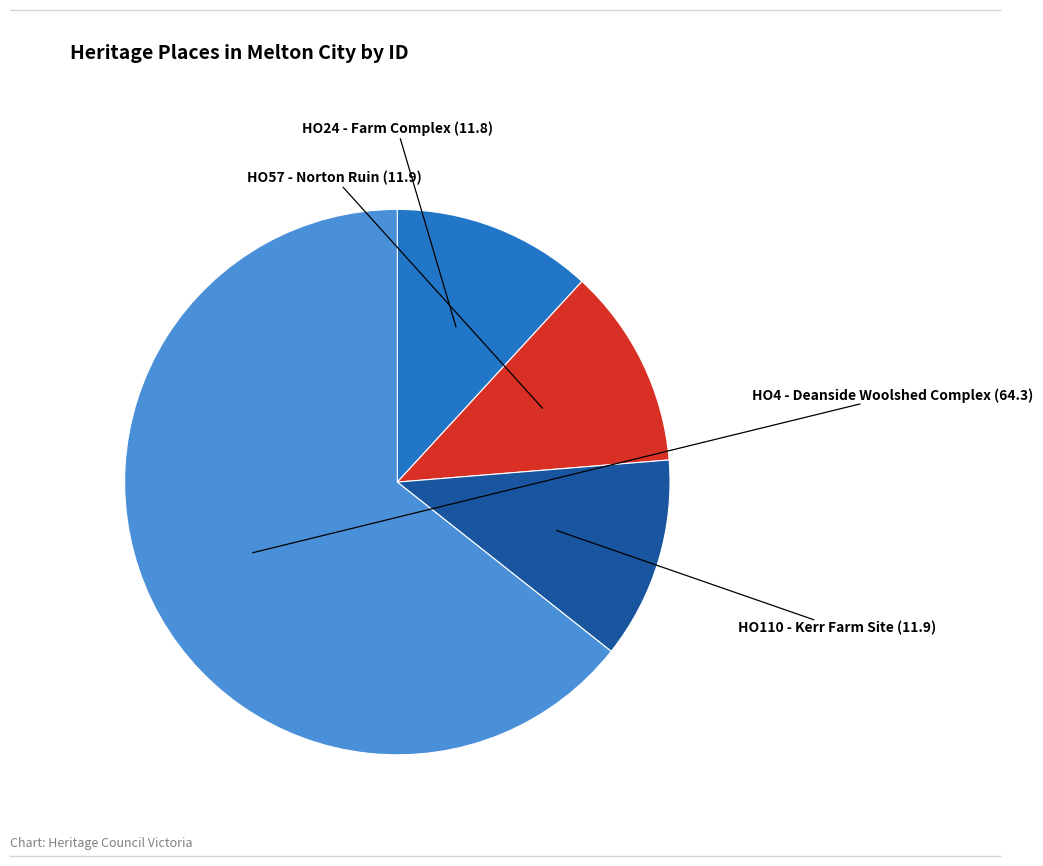

Does any single category account for the majority?

Yes